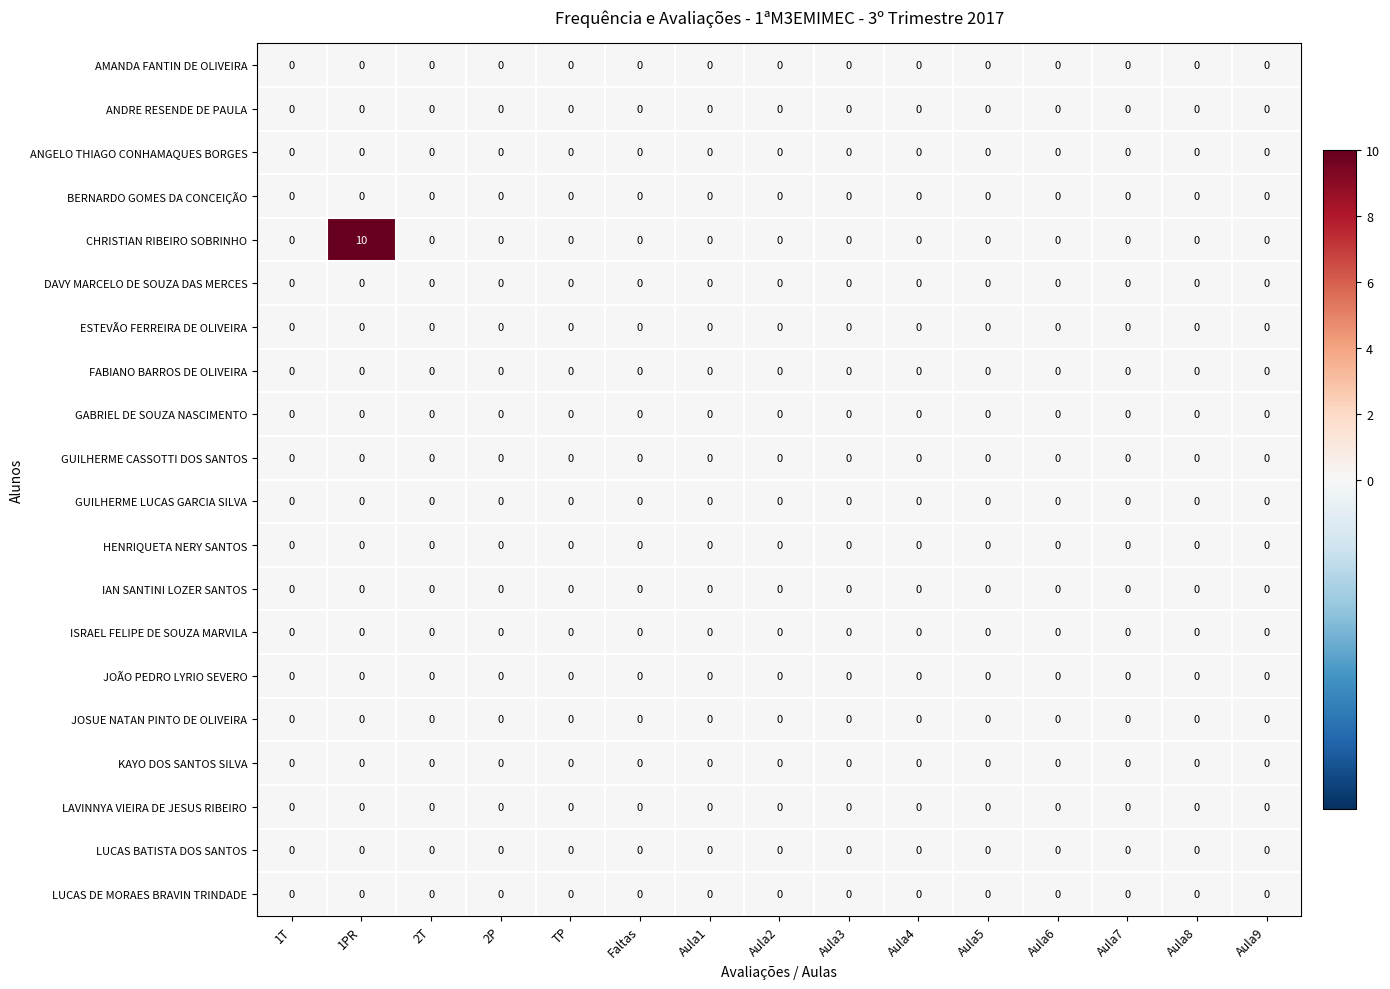

Which series has the largest total across all categories?

CHRISTIAN RIBEIRO SOBRINHO